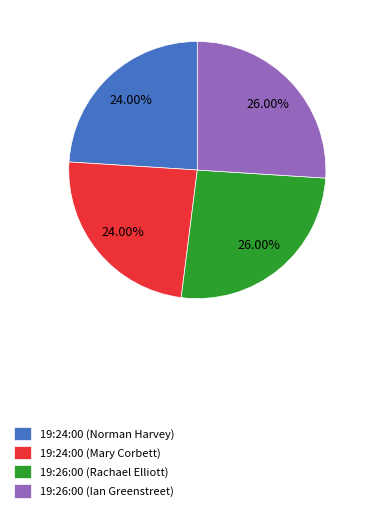

True or false: 19:26:00 (Rachael Elliott) accounts for 39% of the total.

False